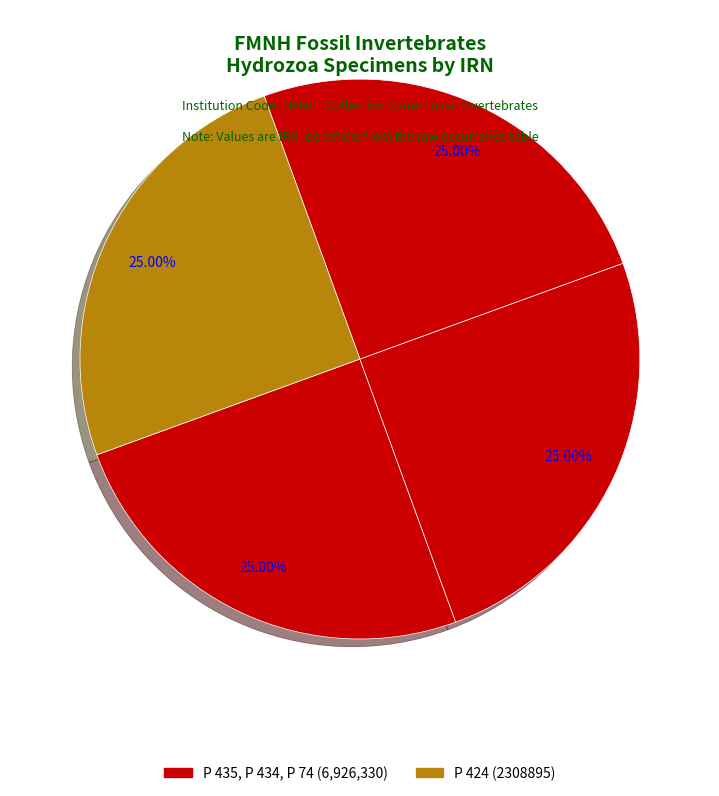

How many segments does this pie chart have?

4